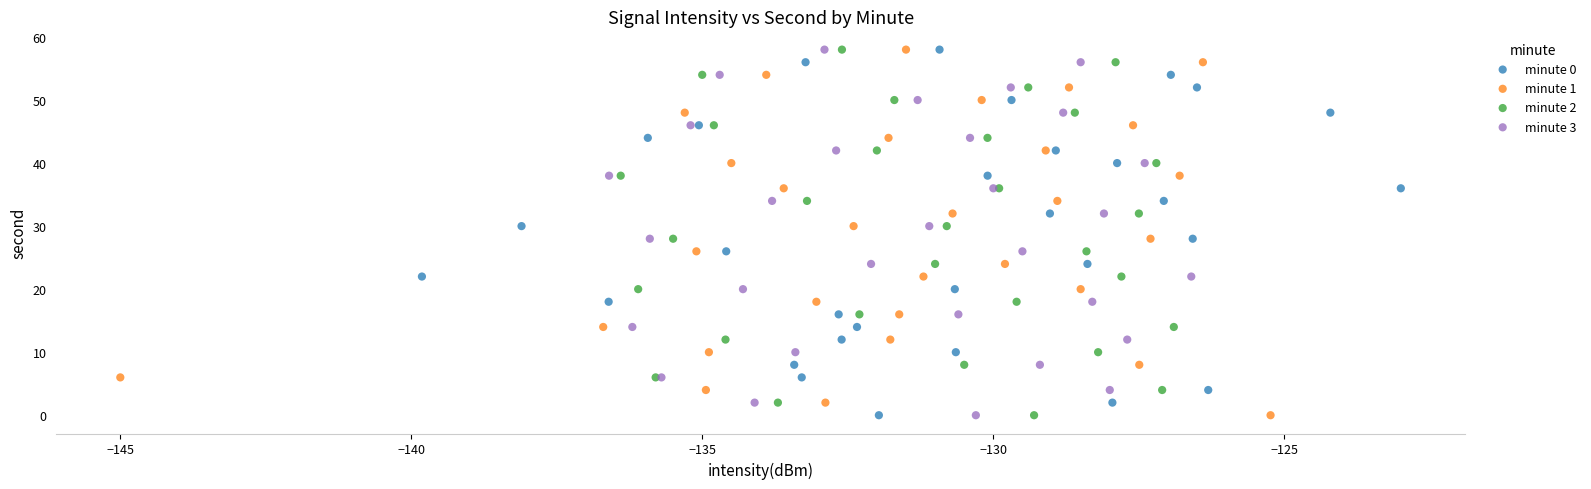

What are all the series names shown in the legend?

minute 0, minute 1, minute 2, minute 3